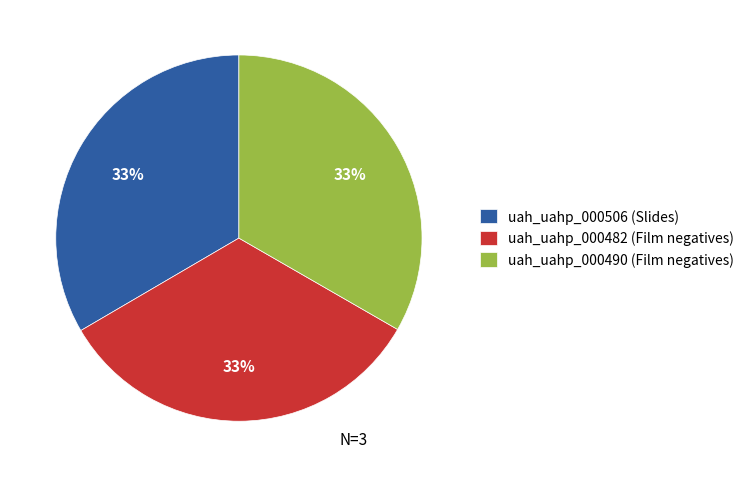

Do uah_uahp_000490 (Film negatives) and uah_uahp_000506 (Slides) together represent more than half of the pie?

Yes